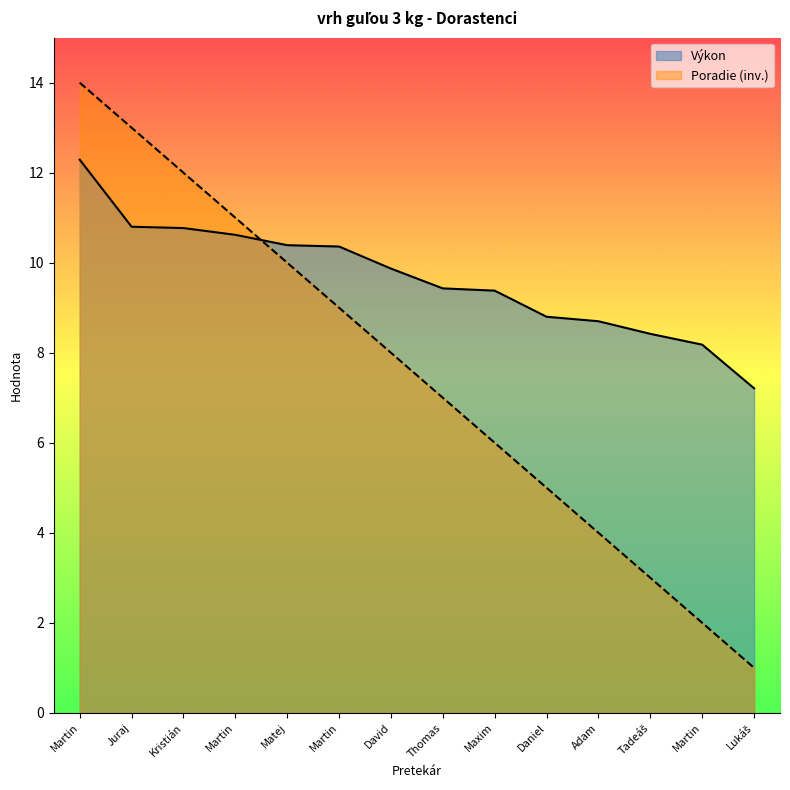

How many series are shown in this chart?

2